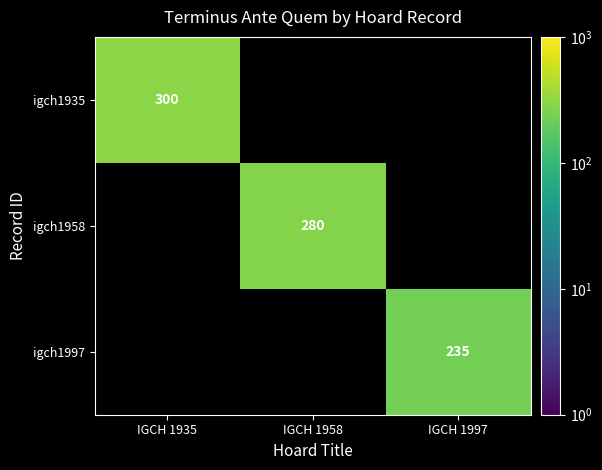

The value of igch1997 at IGCH 1997 is 329. True or false?

False